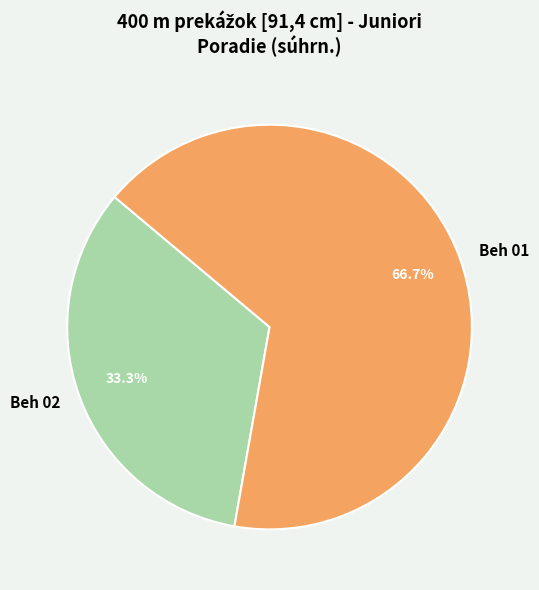

Which category has the biggest portion of the pie?

Beh 01